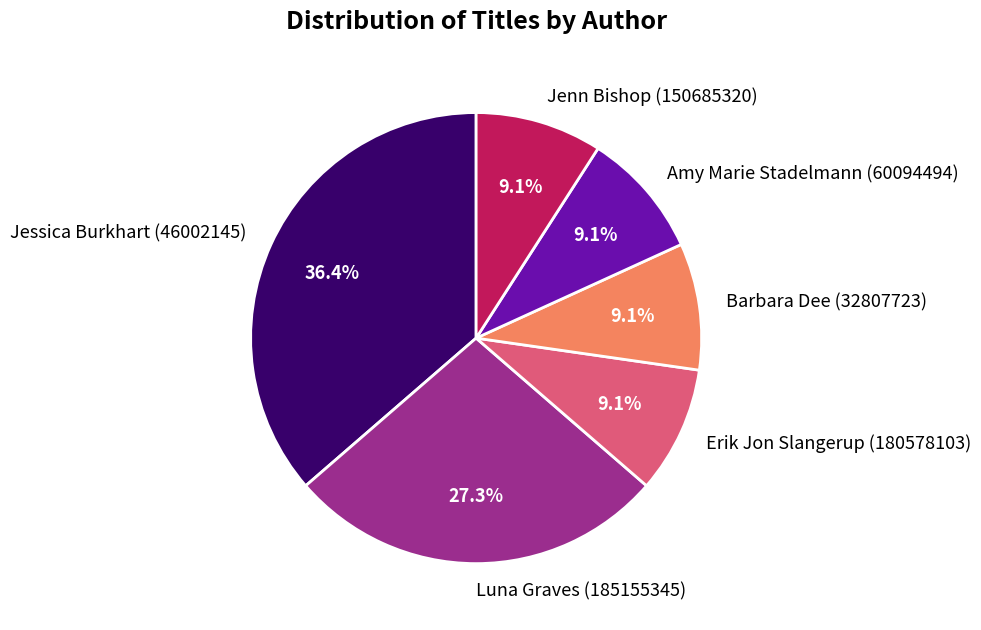

Does Jenn Bishop (150685320) represent more than half of the total?

No